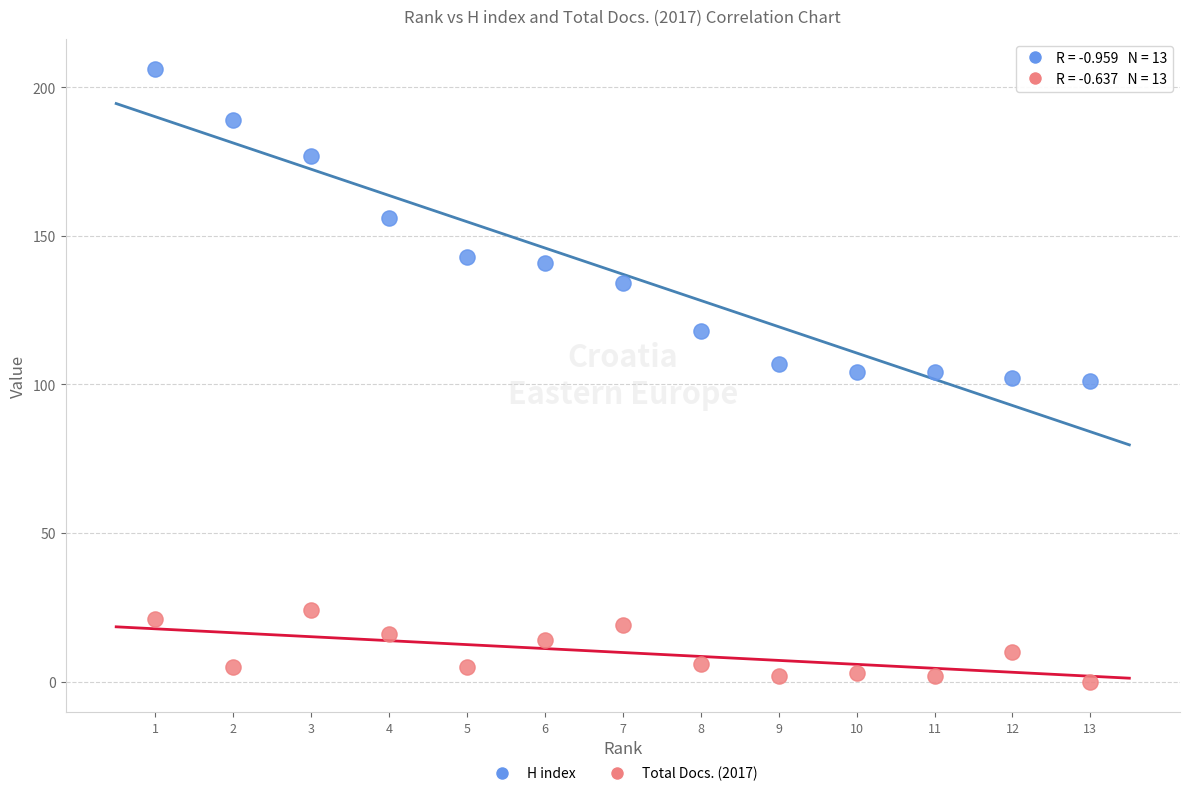

What are all the series names shown in the legend?

H index, Total Docs. (2017)